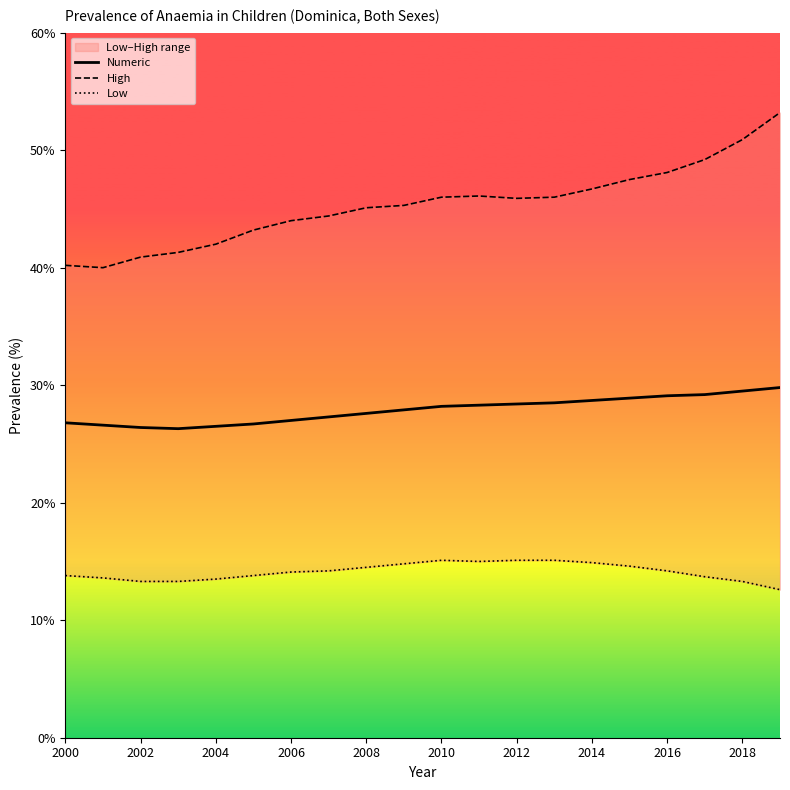

The Numeric series shows 7.9 at 2000. True or false?

False